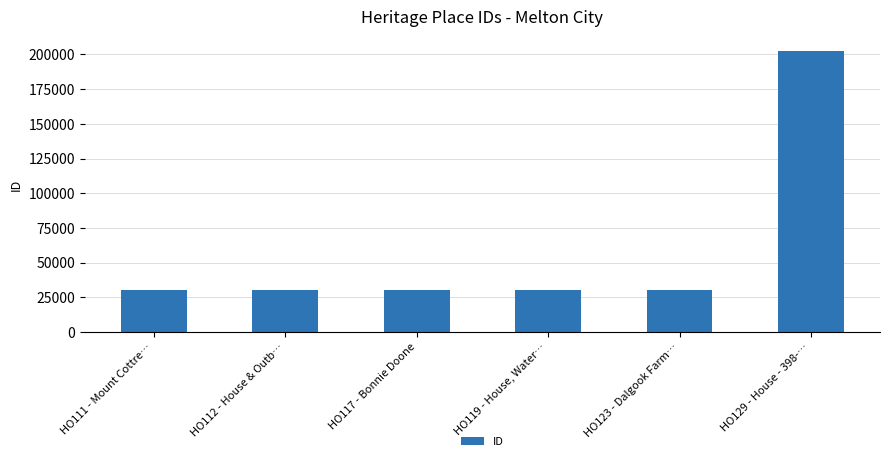

The value at HO129 - House - 398-… is 283505. True or false?

False